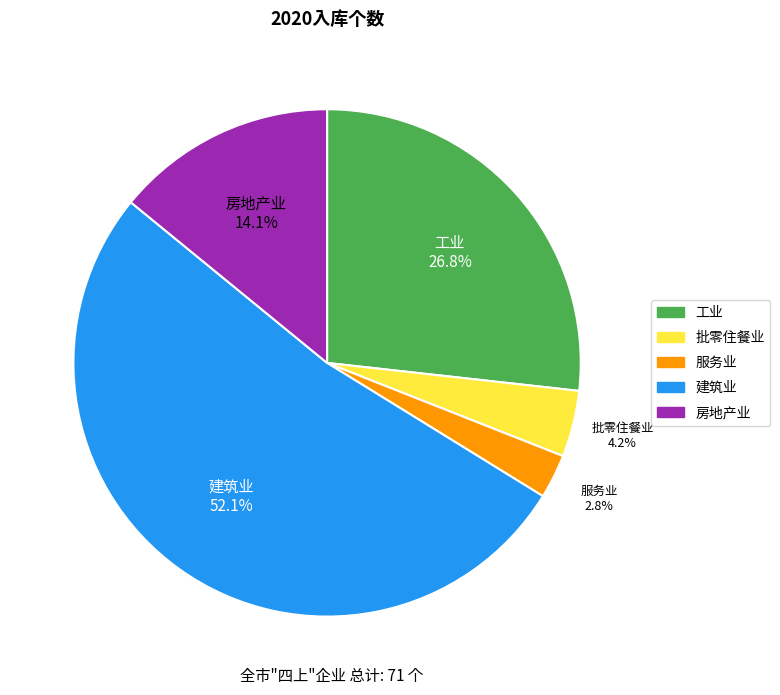

To the nearest percent, what is the combined percentage of 批零住餐业 and 建筑业?

56%